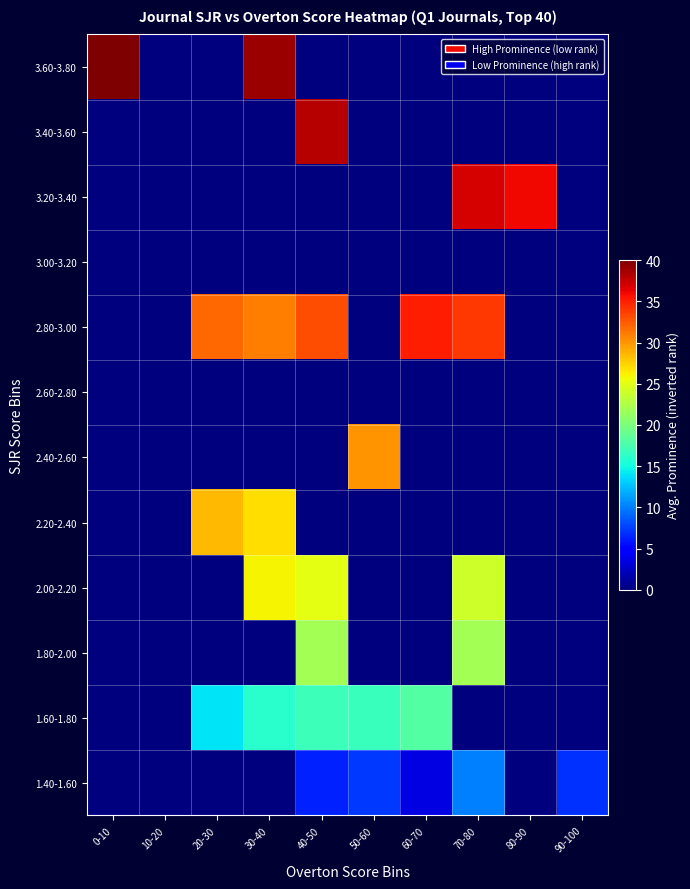

Between 10-20 and 40-50, which is larger?

10-20